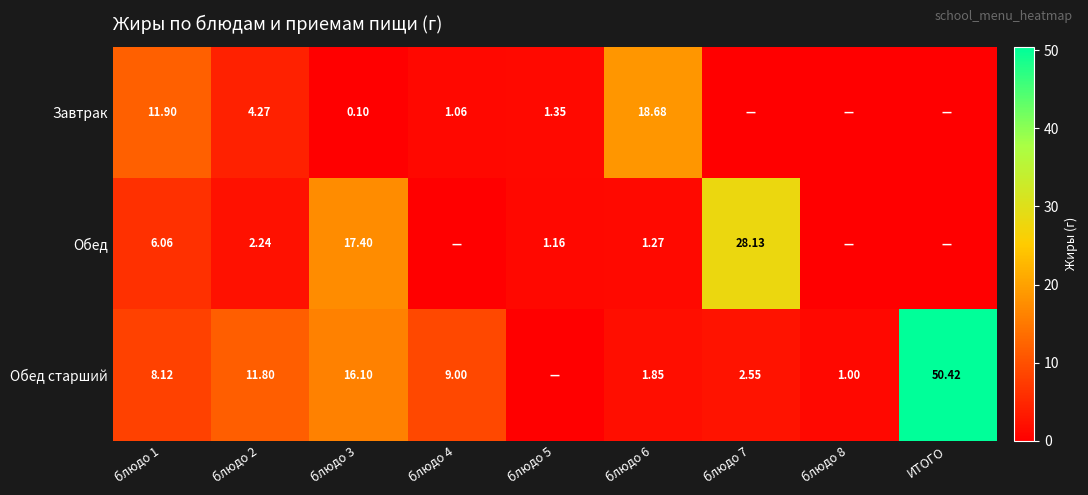

Rank the series at блюдо 2 from lowest to highest value.

Обед, Завтрак, Обед старший